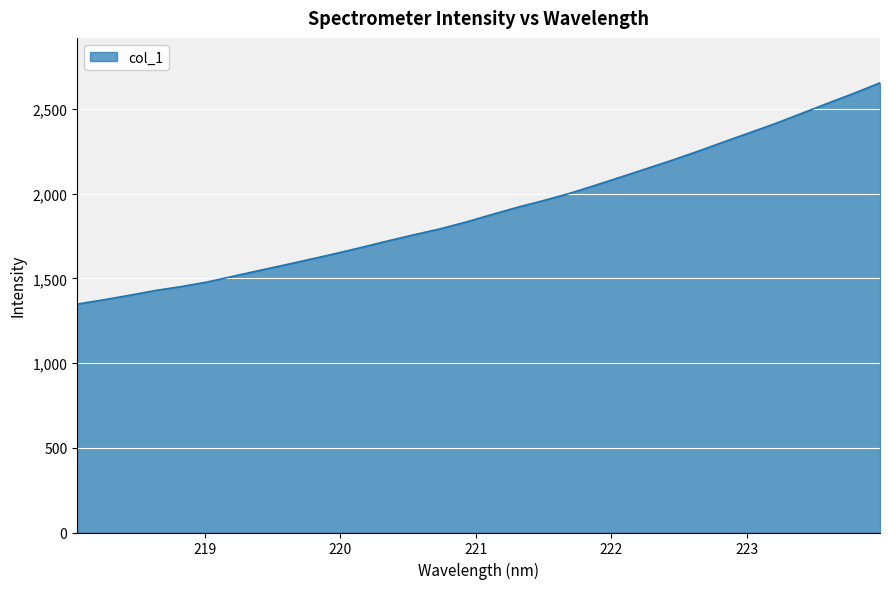

What is the greatest value displayed?

2654.7